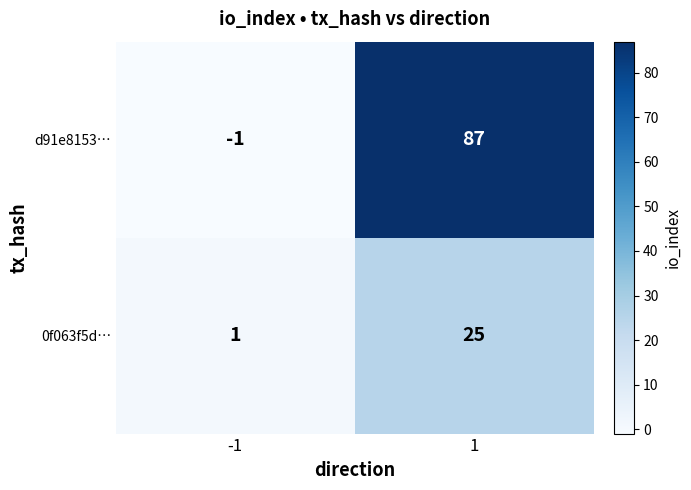

At 1, list the series in order from smallest to largest.

0f063f5d…, d91e8153…